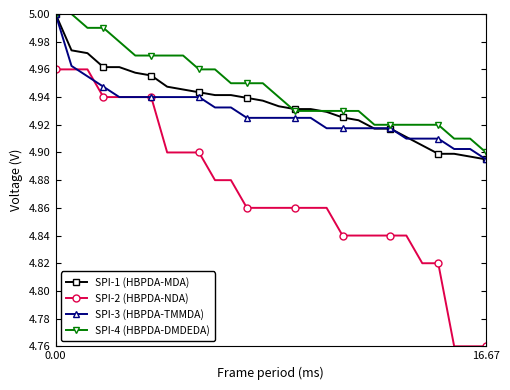

True or false: SPI-2 (HBPDA-NDA) and SPI-4 (HBPDA-DMDEDA) cross at least once.

False